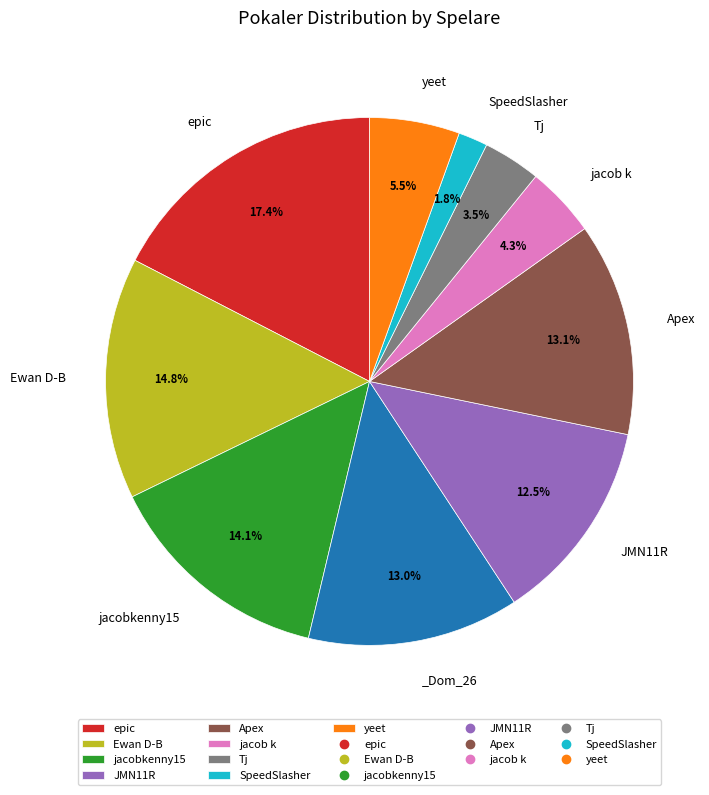

Is there a majority slice in this chart?

No